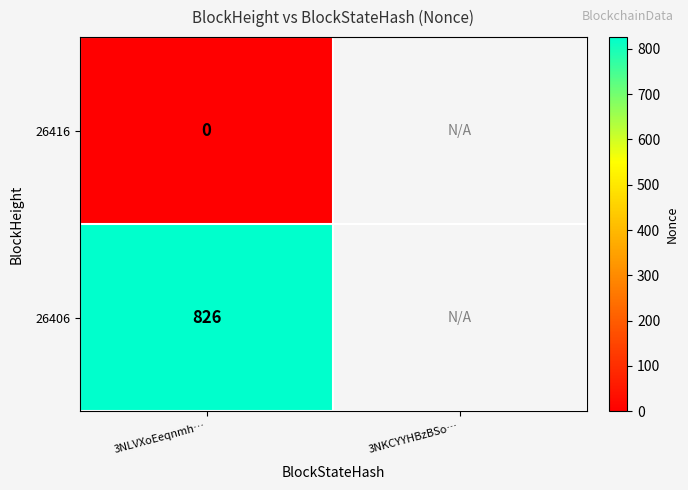

Which label corresponds to the smallest value in the chart?

3NLVXoEeqnmh…